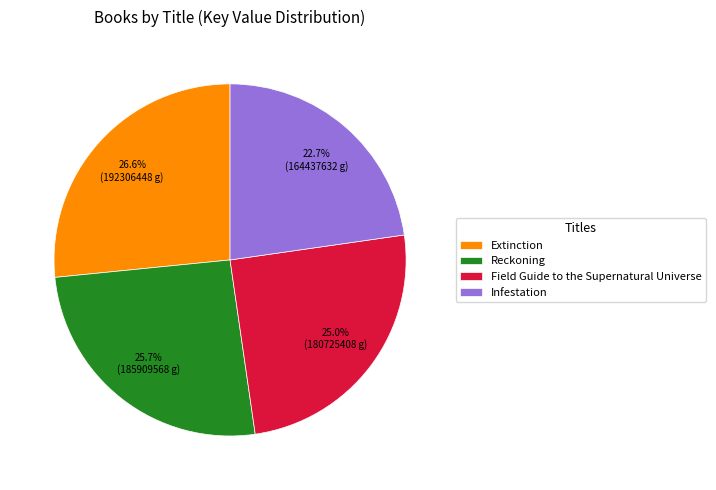

What is the ratio of the value at Infestation to the value at Extinction?

0.9